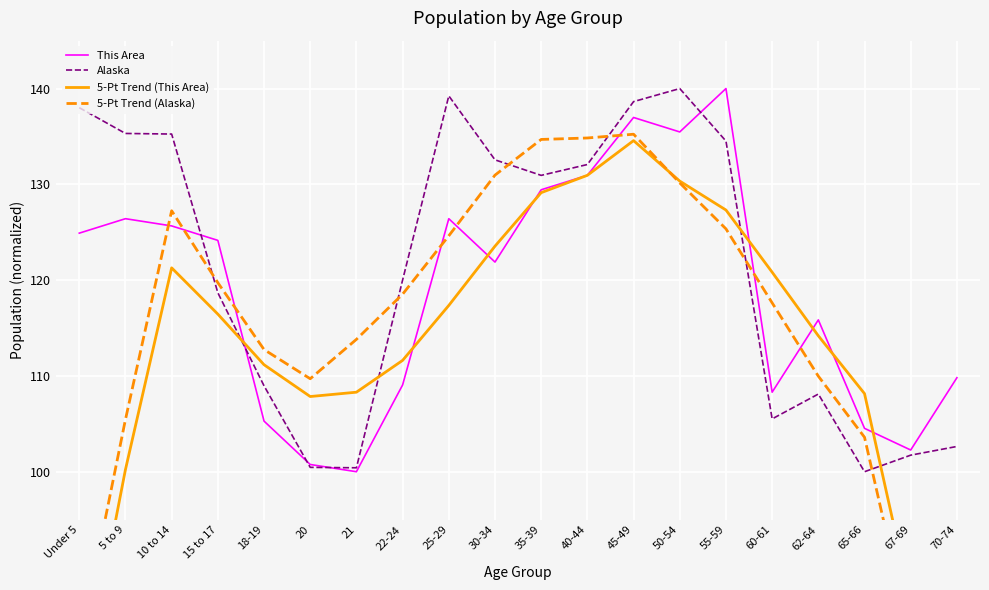

What is the label of the 18th point from the left?

65-66